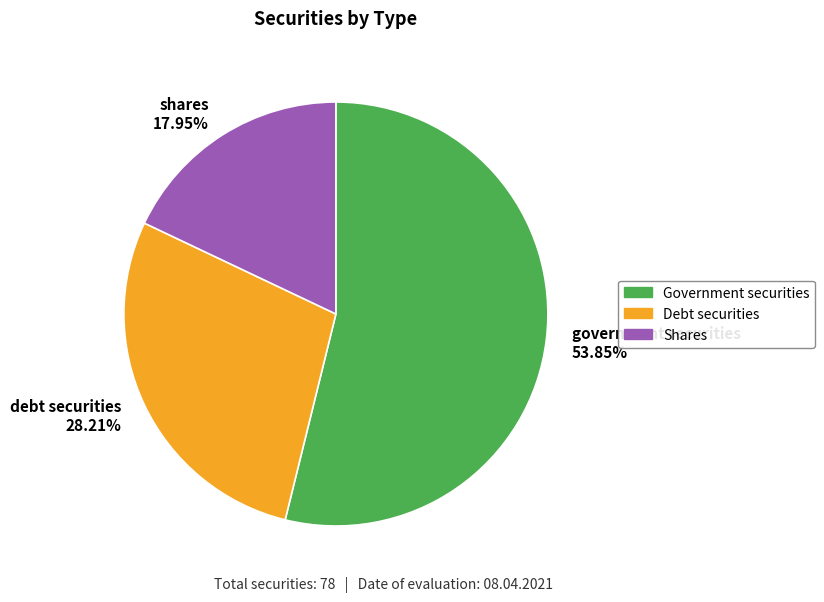

Rank the categories by value from highest to lowest.

government securities, debt securities, shares